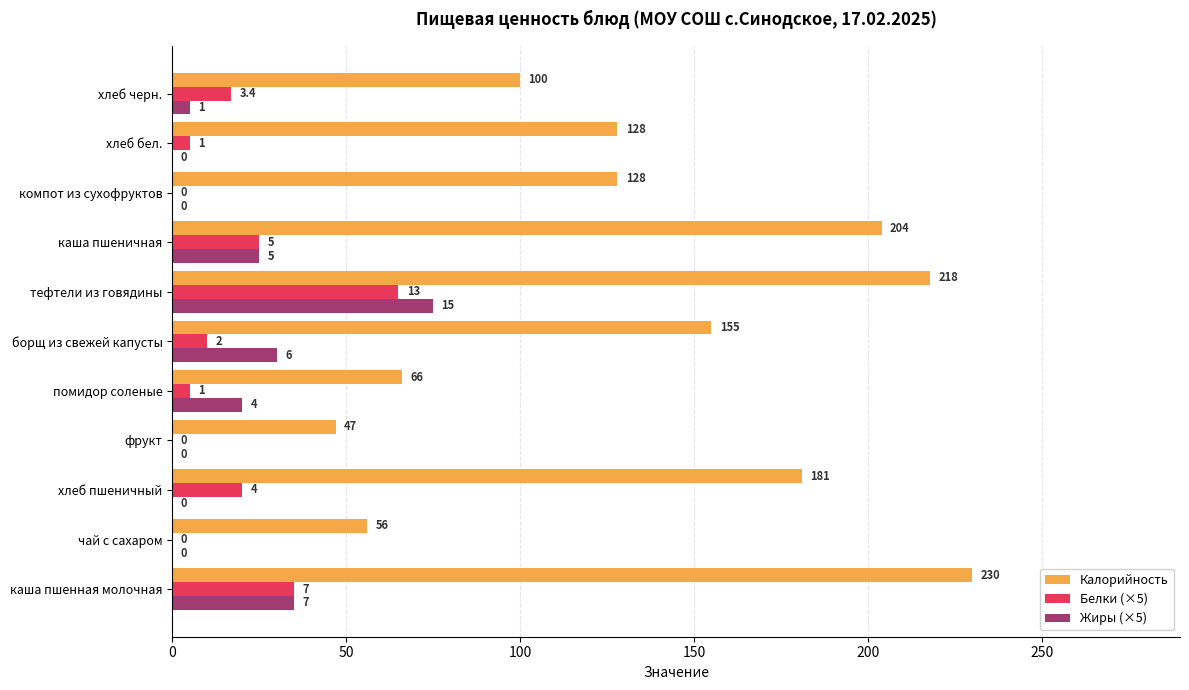

At which label is Жиры (×5) closest to 37?

каша пшенная молочная